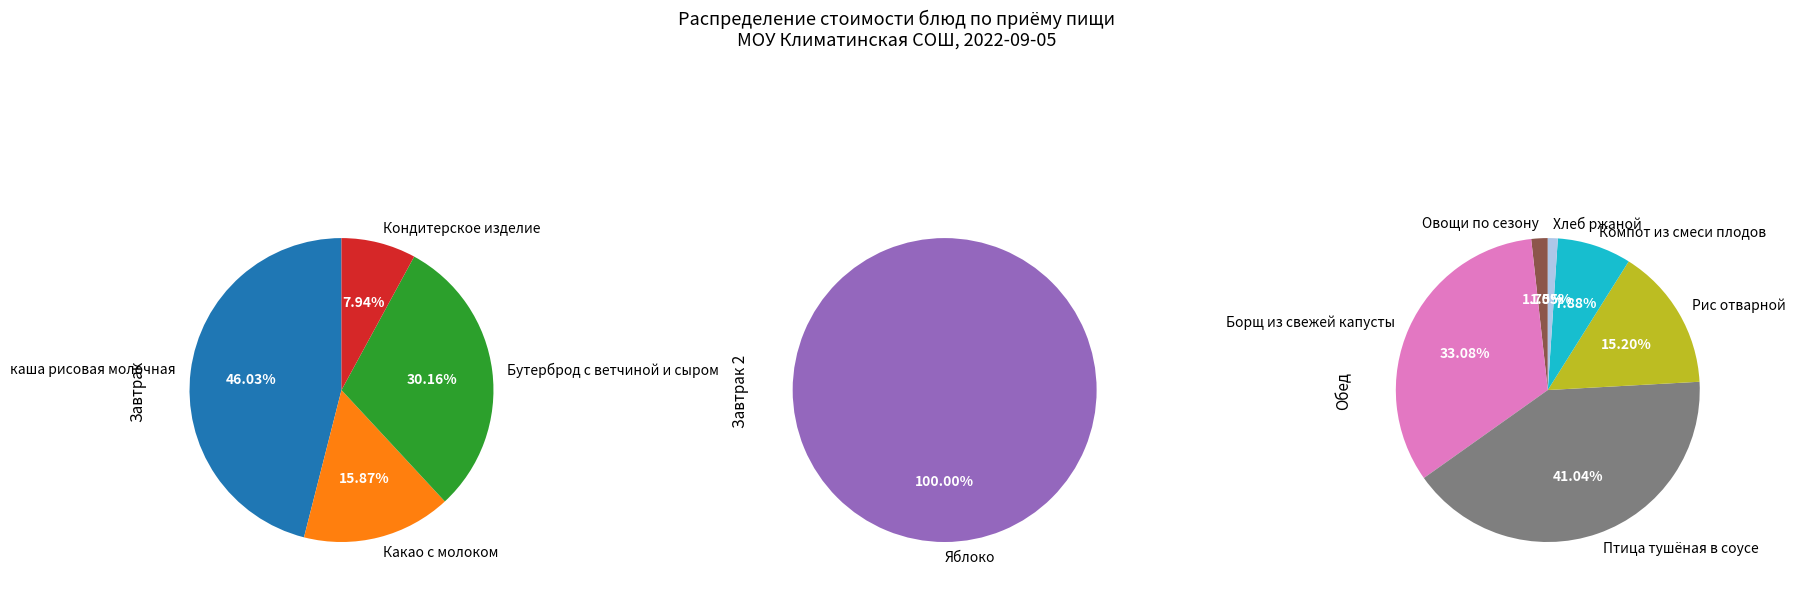

Between Компот из смеси плодов and Бутерброд с ветчиной и сыром, which is larger?

Бутерброд с ветчиной и сыром